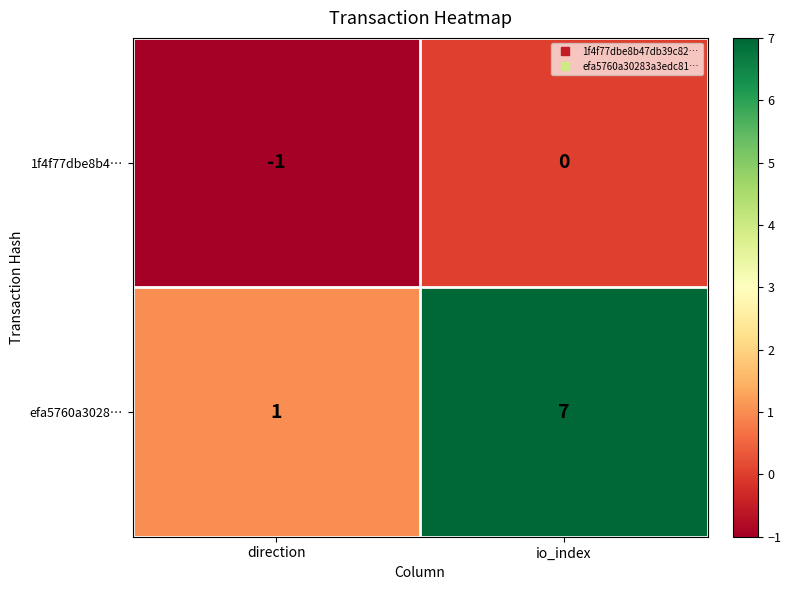

Is it true that 1f4f77dbe8b4… equals -1 at direction?

True